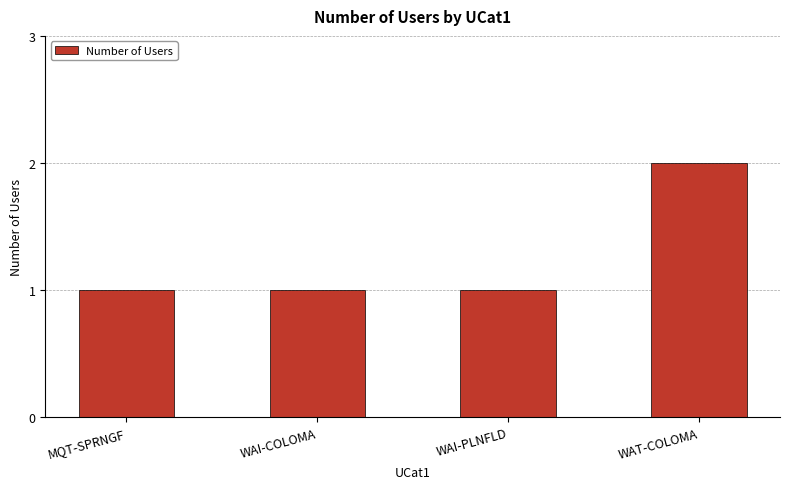

What is the smallest value displayed?

1